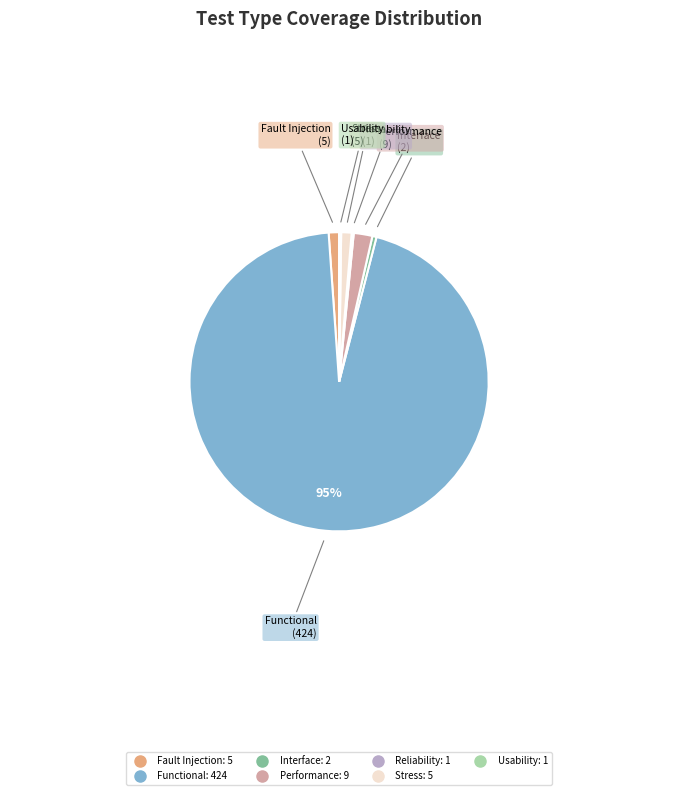

Which category has the biggest portion of the pie?

Functional